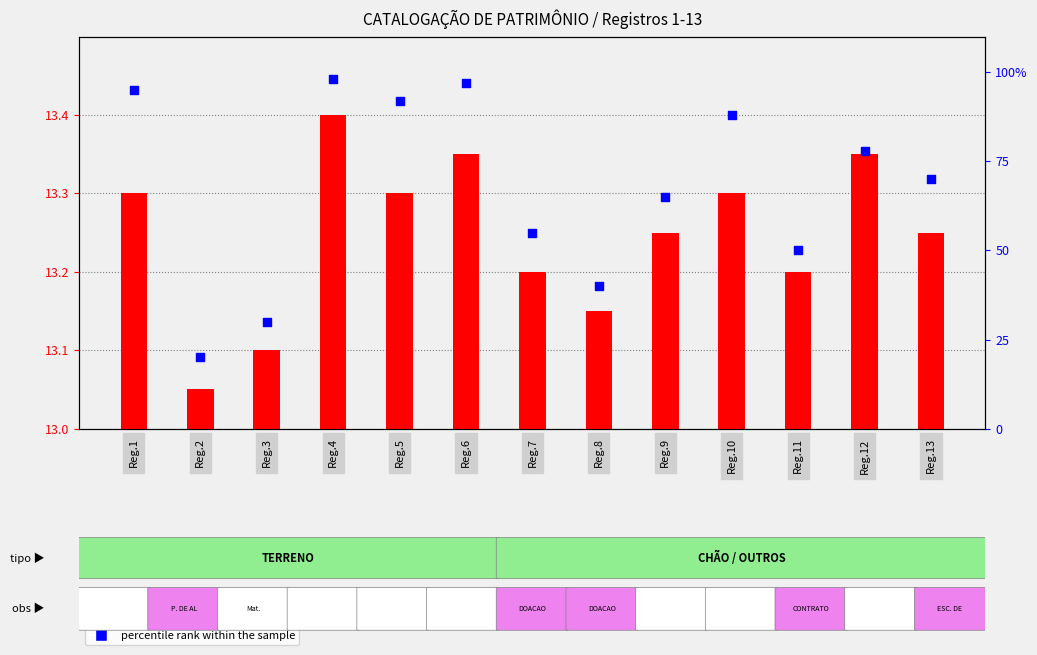

What are all the series names shown in the legend?

transformed count, percentile rank within the sample